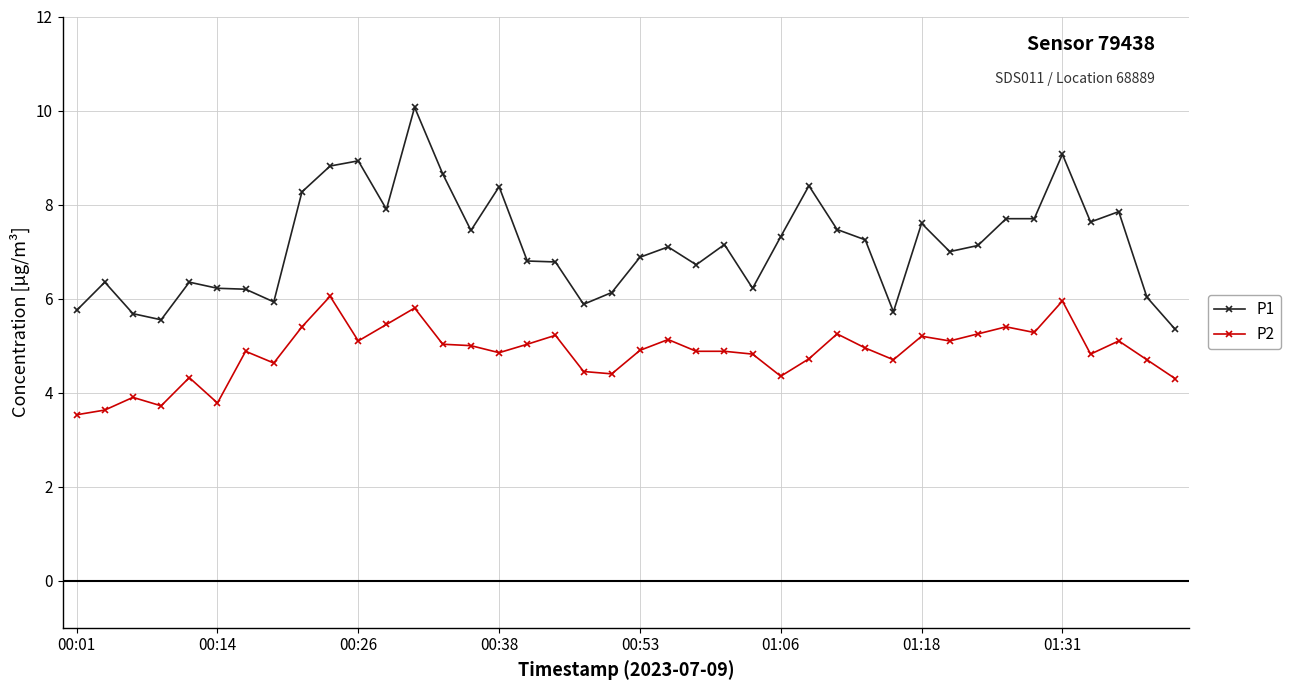

Does the chart display data point markers on the line(s)?

Yes